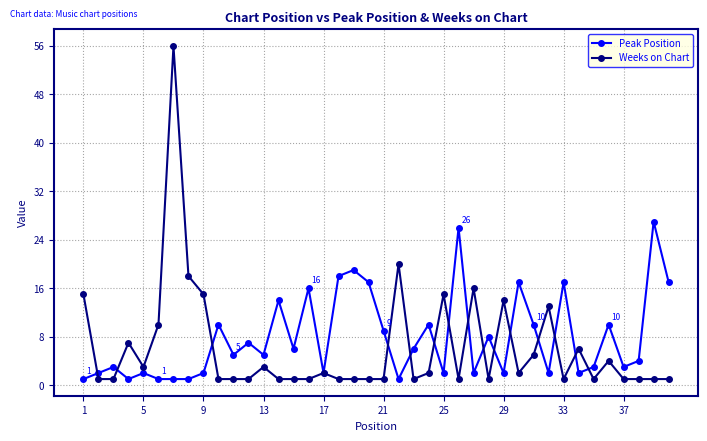

True or false: Peak Position has more than 2 interior local peaks.

True